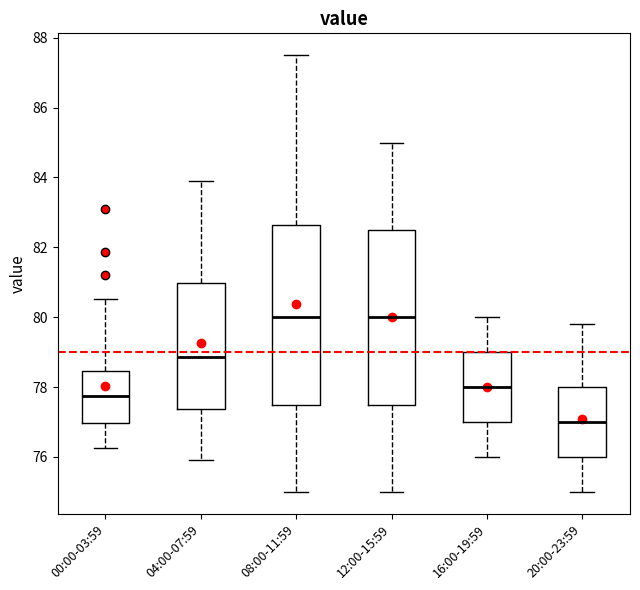

Where is the lower edge of the box for 00:00-03:59 on the y-axis? The values are not printed on the chart, so give them approximately, as read against the axis.

77.0